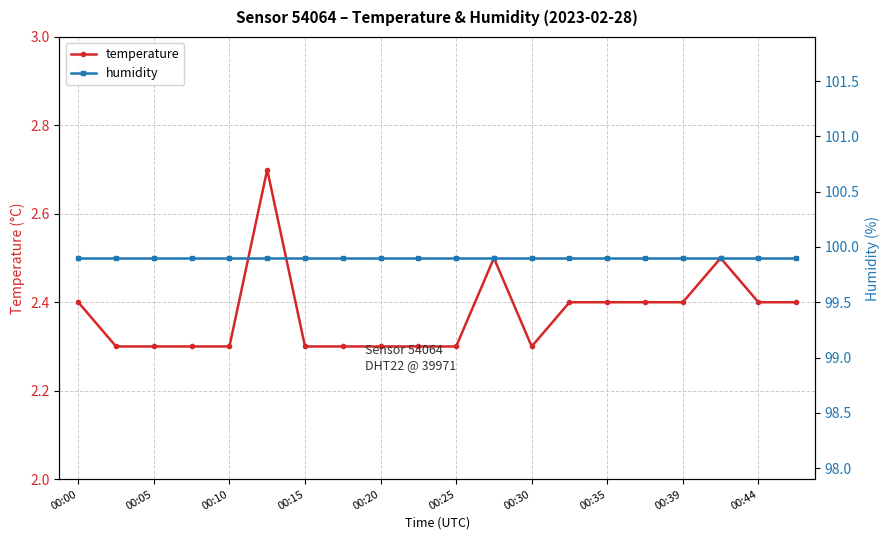

The value of temperature at 00:39 is 3.7. True or false?

False